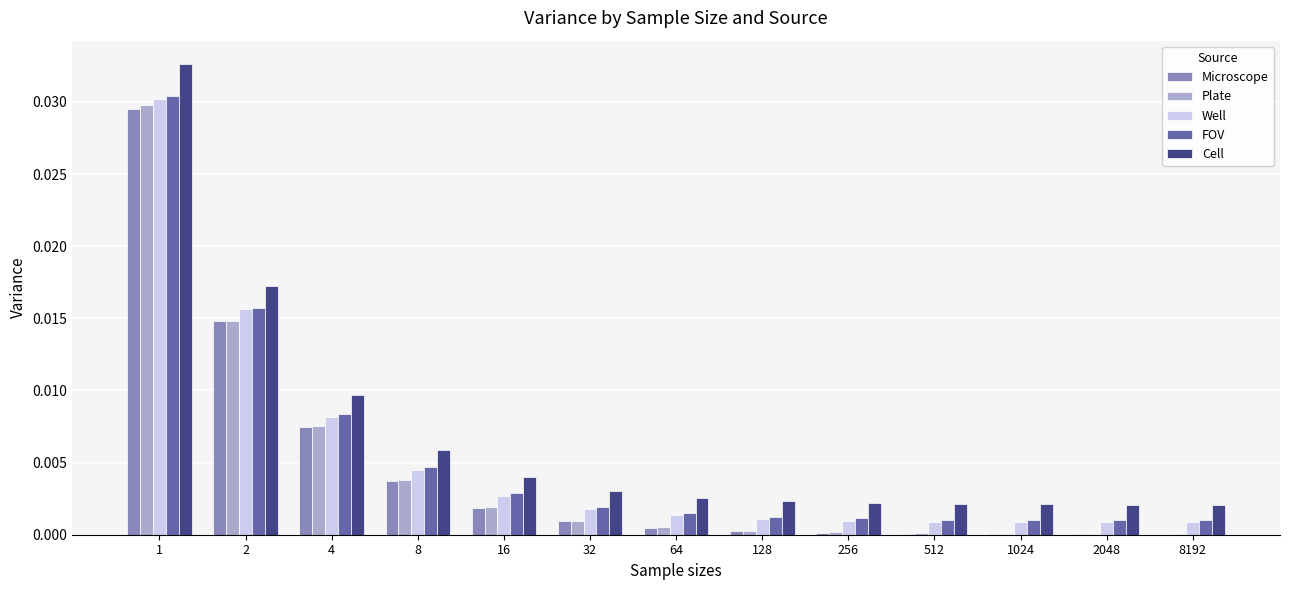

Is the value of Microscope at 1 greater than the value of FOV at 512?

Yes